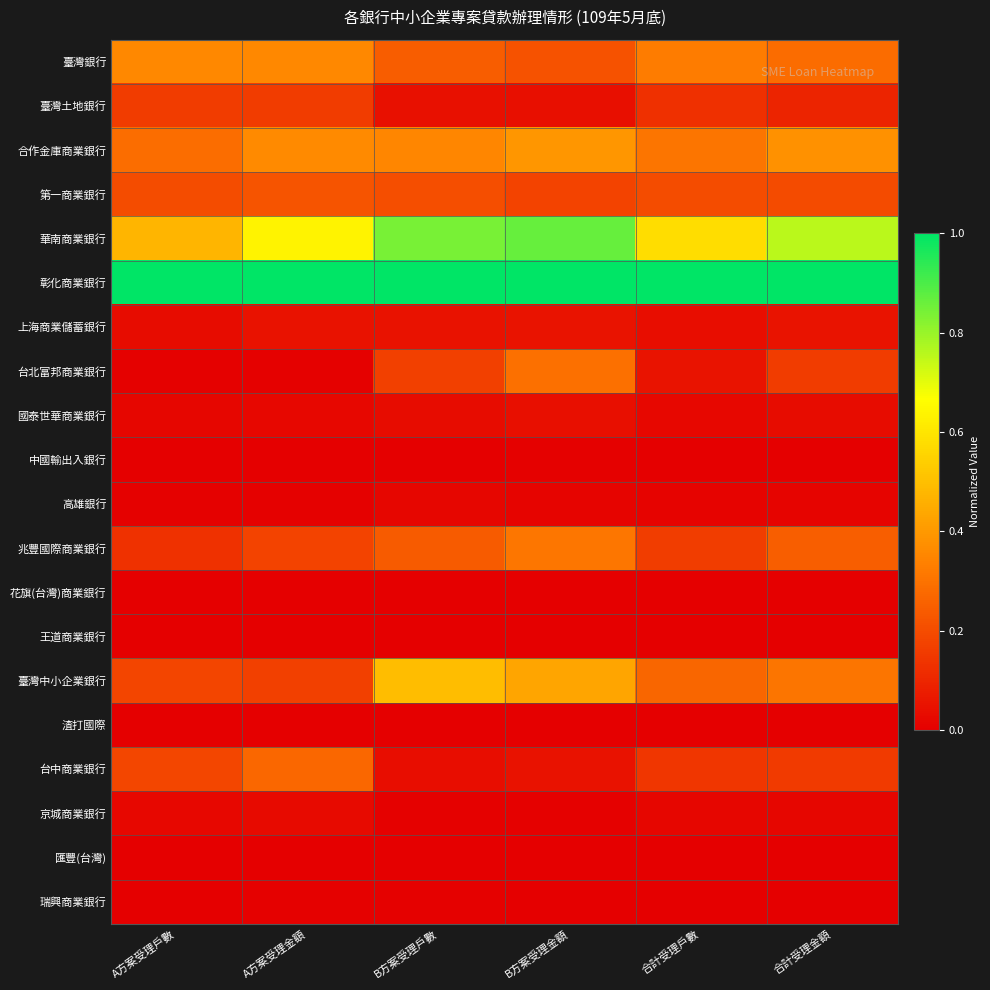

Reading left to right, what are all the values shown in this chart?

臺灣銀行: A方案受理戶數=0.4	A方案受理金額=0.4	B方案受理戶數=0.2	B方案受理金額=0.2	合計受理戶數=0.3	合計受理金額=0.3
臺灣土地銀行: A方案受理戶數=0.2	A方案受理金額=0.2	B方案受理戶數=0.0	B方案受理金額=0.0	合計受理戶數=0.1	合計受理金額=0.1
合作金庫商業銀行: A方案受理戶數=0.3	A方案受理金額=0.4	B方案受理戶數=0.4	B方案受理金額=0.4	合計受理戶數=0.3	合計受理金額=0.4
第一商業銀行: A方案受理戶數=0.2	A方案受理金額=0.2	B方案受理戶數=0.2	B方案受理金額=0.2	合計受理戶數=0.2	合計受理金額=0.2
華南商業銀行: A方案受理戶數=0.5	A方案受理金額=0.6	B方案受理戶數=0.8	B方案受理金額=0.9	合計受理戶數=0.6	合計受理金額=0.8
彰化商業銀行: A方案受理戶數=1.0	A方案受理金額=1.0	B方案受理戶數=1.0	B方案受理金額=1.0	合計受理戶數=1.0	合計受理金額=1.0
上海商業儲蓄銀行: A方案受理戶數=0.0	A方案受理金額=0.0	B方案受理戶數=0.0	B方案受理金額=0.1	合計受理戶數=0.0	合計受理金額=0.1
台北富邦商業銀行: A方案受理戶數=0.0	A方案受理金額=0.0	B方案受理戶數=0.2	B方案受理金額=0.3	合計受理戶數=0.1	合計受理金額=0.2
國泰世華商業銀行: A方案受理戶數=0.0	A方案受理金額=0.0	B方案受理戶數=0.0	B方案受理金額=0.0	合計受理戶數=0.0	合計受理金額=0.0
中國輸出入銀行: A方案受理戶數=0.0	A方案受理金額=0.0	B方案受理戶數=0.0	B方案受理金額=0.0	合計受理戶數=0.0	合計受理金額=0.0
高雄銀行: A方案受理戶數=0.0	A方案受理金額=0.0	B方案受理戶數=0.0	B方案受理金額=0.0	合計受理戶數=0.0	合計受理金額=0.0
兆豐國際商業銀行: A方案受理戶數=0.1	A方案受理金額=0.2	B方案受理戶數=0.2	B方案受理金額=0.3	合計受理戶數=0.2	合計受理金額=0.2
花旗(台灣)商業銀行: A方案受理戶數=0.0	A方案受理金額=0.0	B方案受理戶數=0.0	B方案受理金額=0.0	合計受理戶數=0.0	合計受理金額=0.0
王道商業銀行: A方案受理戶數=0.0	A方案受理金額=0.0	B方案受理戶數=0.0	B方案受理金額=0.0	合計受理戶數=0.0	合計受理金額=0.0
臺灣中小企業銀行: A方案受理戶數=0.2	A方案受理金額=0.2	B方案受理戶數=0.5	B方案受理金額=0.4	合計受理戶數=0.3	合計受理金額=0.3
渣打國際: A方案受理戶數=0.0	A方案受理金額=0.0	B方案受理戶數=0.0	B方案受理金額=0.0	合計受理戶數=0.0	合計受理金額=0.0
台中商業銀行: A方案受理戶數=0.2	A方案受理金額=0.3	B方案受理戶數=0.0	B方案受理金額=0.1	合計受理戶數=0.1	合計受理金額=0.2
京城商業銀行: A方案受理戶數=0.0	A方案受理金額=0.0	B方案受理戶數=0.0	B方案受理金額=0.0	合計受理戶數=0.0	合計受理金額=0.0
匯豐(台灣): A方案受理戶數=0.0	A方案受理金額=0.0	B方案受理戶數=0.0	B方案受理金額=0.0	合計受理戶數=0.0	合計受理金額=0.0
瑞興商業銀行: A方案受理戶數=0.0	A方案受理金額=0.0	B方案受理戶數=0.0	B方案受理金額=0.0	合計受理戶數=0.0	合計受理金額=0.0